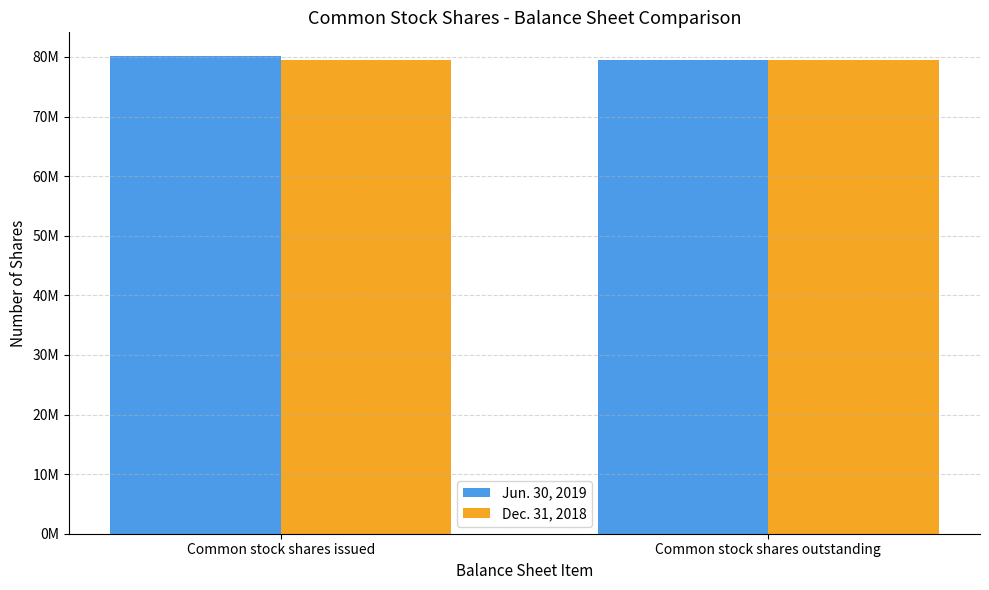

What are all the series names shown in the legend?

Jun. 30, 2019, Dec. 31, 2018